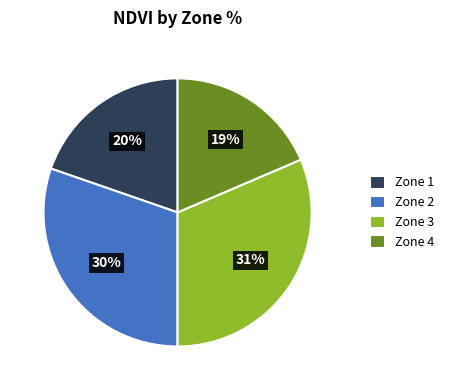

Which has a higher value, Zone 2 or Zone 1?

Zone 2